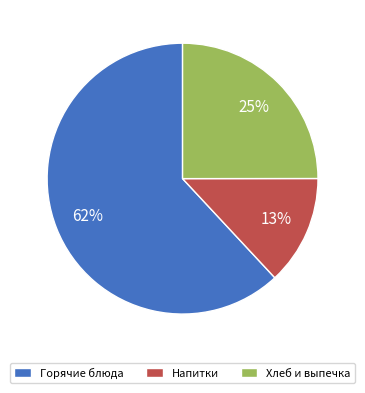

What is the smallest slice in the pie chart?

Напитки